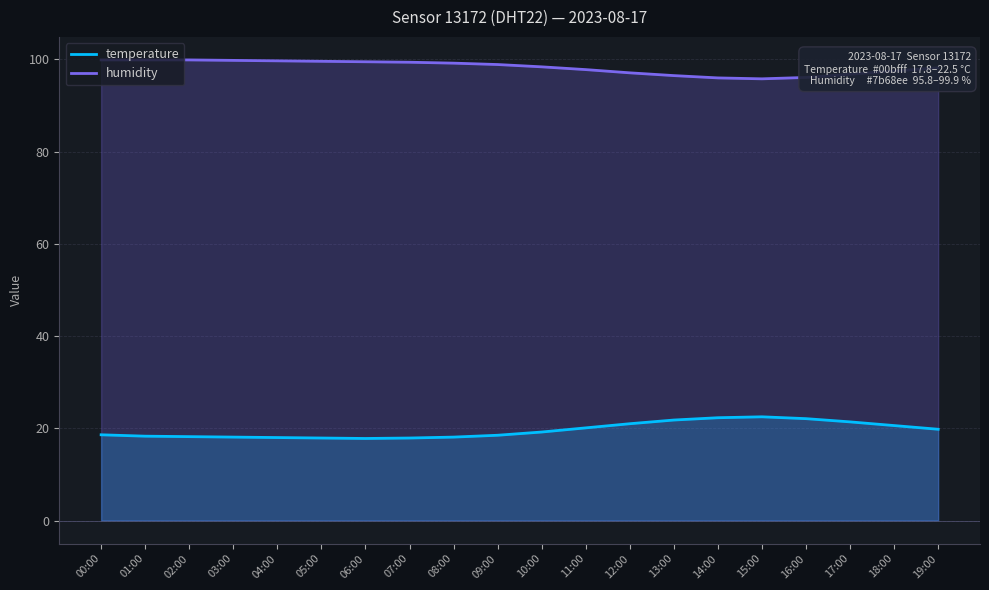

List the labels in order of temperature value, largest first.

15:00, 14:00, 16:00, 13:00, 17:00, 12:00, 18:00, 11:00, 19:00, 10:00, 00:00, 09:00, 01:00, 02:00, 03:00, 08:00, 04:00, 05:00, 07:00, 06:00